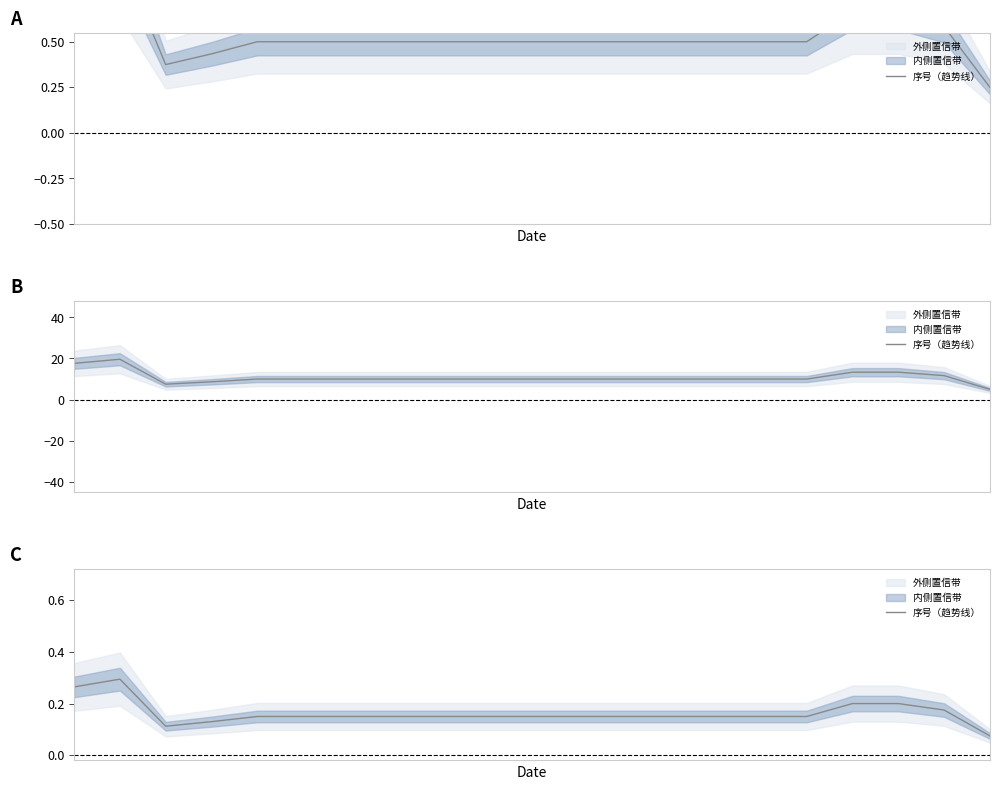

Is this an area chart (filled region under the line)?

No